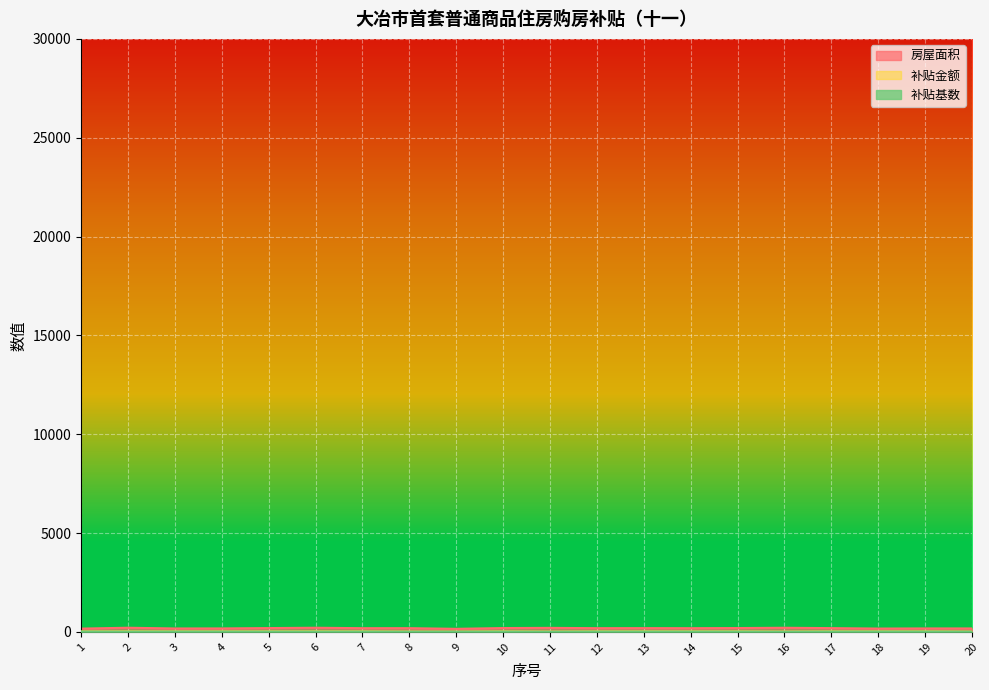

Which label corresponds to the smallest value in the chart?

8